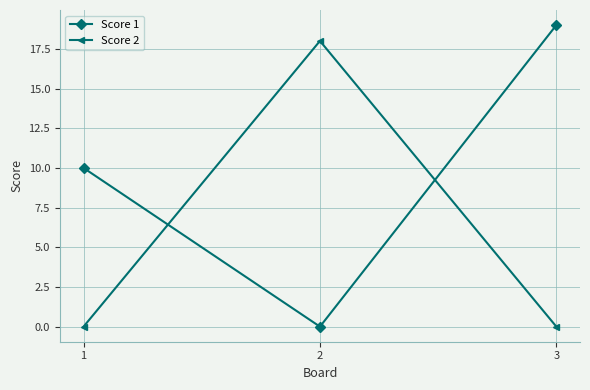

How many positive values does the Score 1 series have?

2